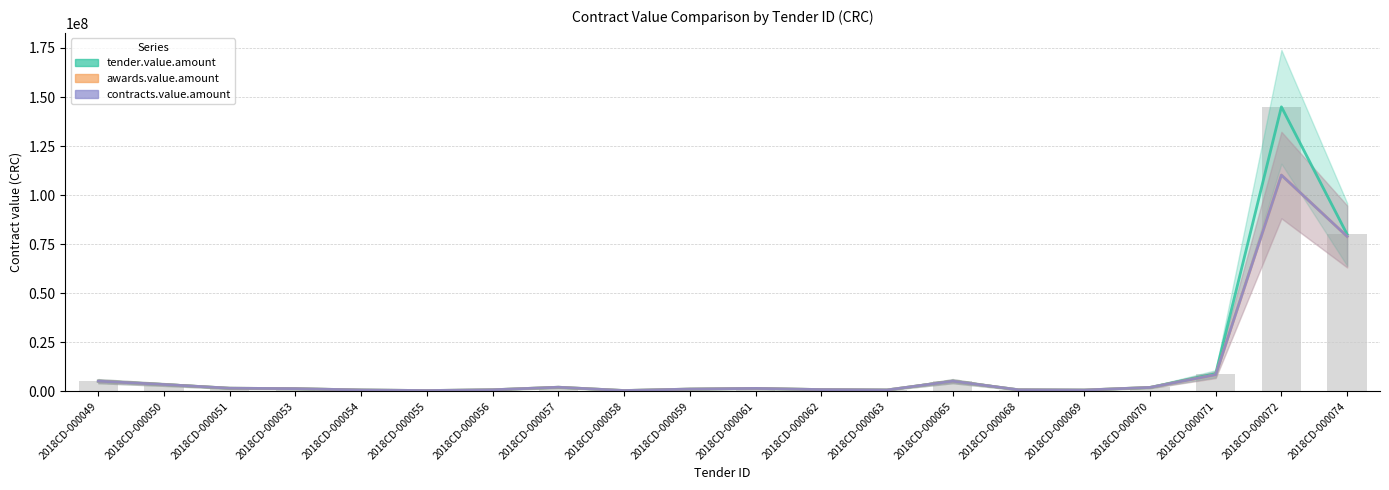

What is the difference between the maximum and minimum values in the awards.value.amount series?

109813900.1